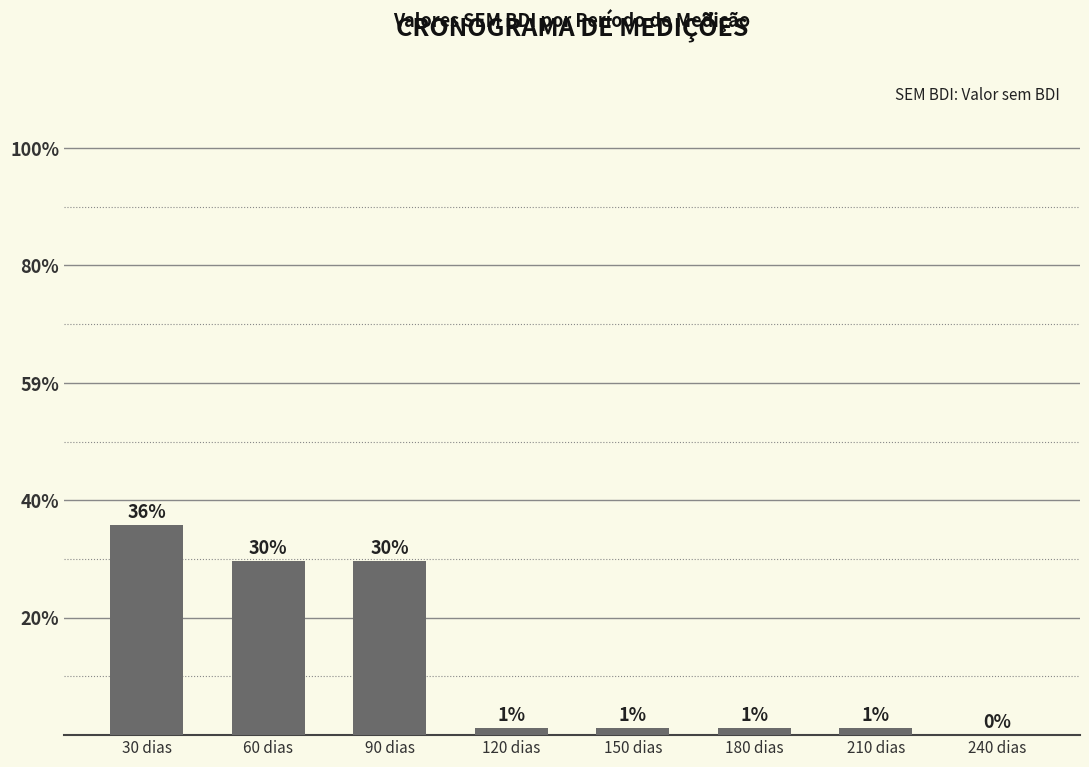

Are the bars horizontal?

No